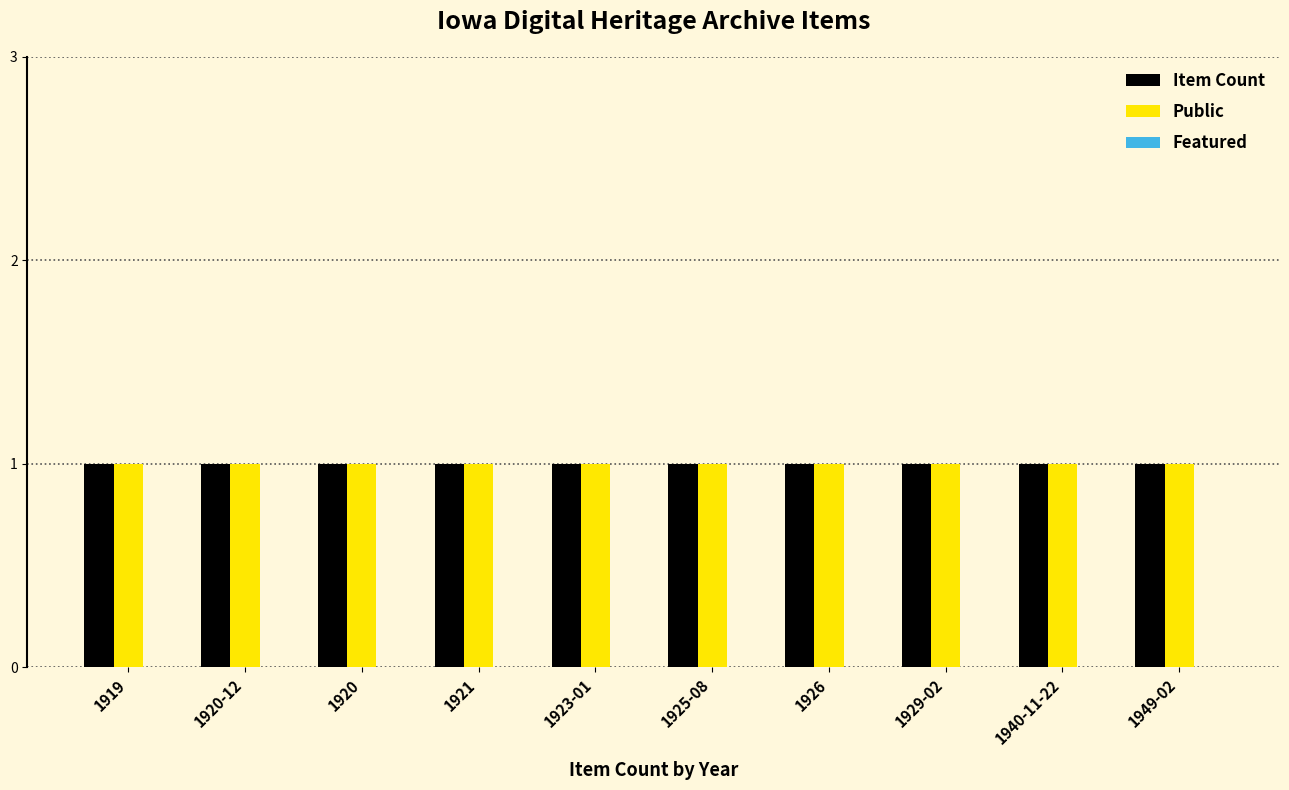

Reading left to right, extract all data points from this chart.

Item Count: 1919=1	1920-12=1	1920=1	1921=1	1923-01=1	1925-08=1	1926=1	1929-02=1	1940-11-22=1	1949-02=1
Public: 1919=1	1920-12=1	1920=1	1921=1	1923-01=1	1925-08=1	1926=1	1929-02=1	1940-11-22=1	1949-02=1
Featured: 1919=0	1920-12=0	1920=0	1921=0	1923-01=0	1925-08=0	1926=0	1929-02=0	1940-11-22=0	1949-02=0